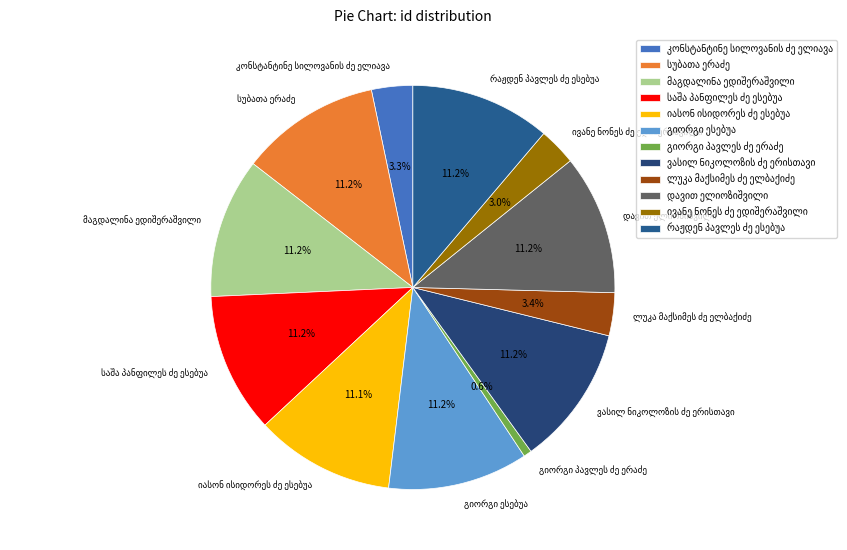

Does any single category account for the majority?

No